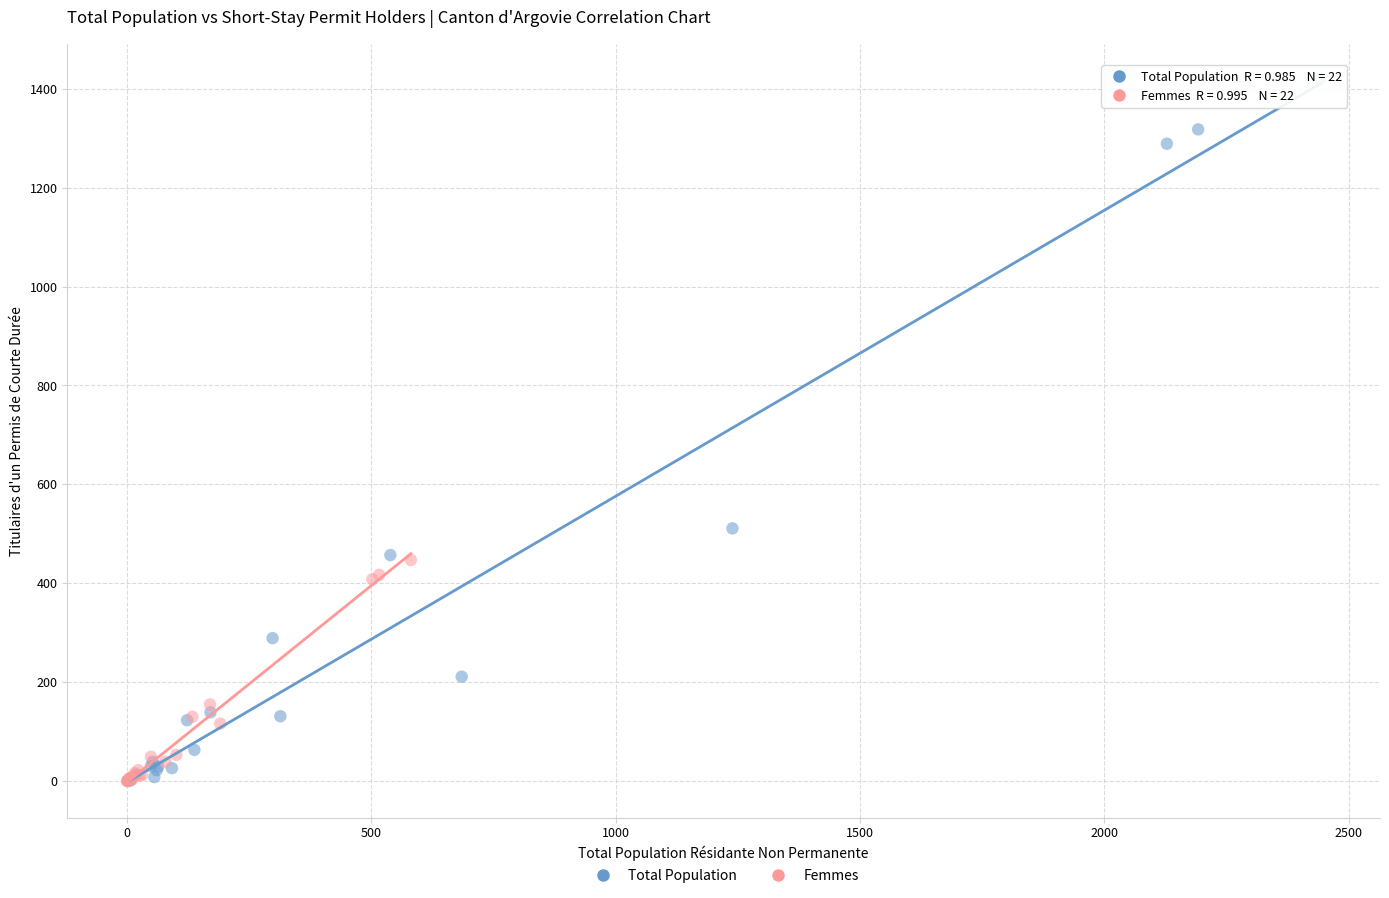

Which series contains the highest Y value?

Total Population